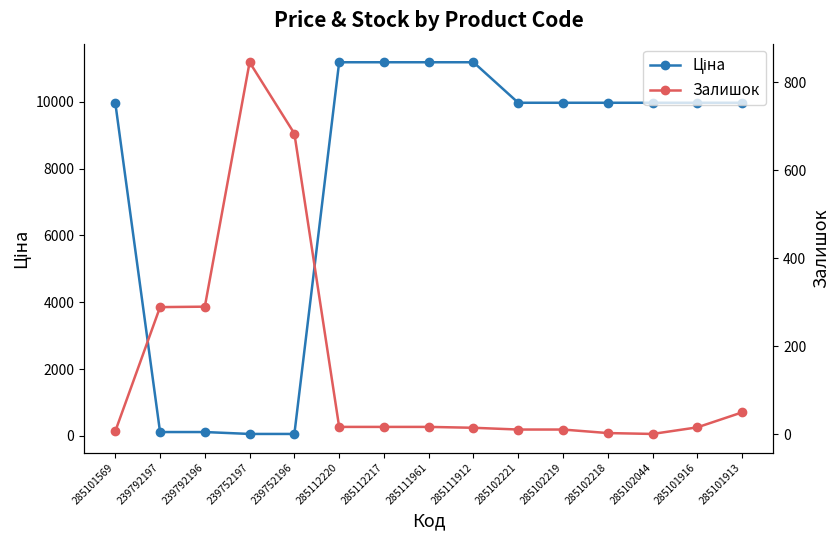

The Ціна series shows 3237.7 at 285112220. True or false?

False